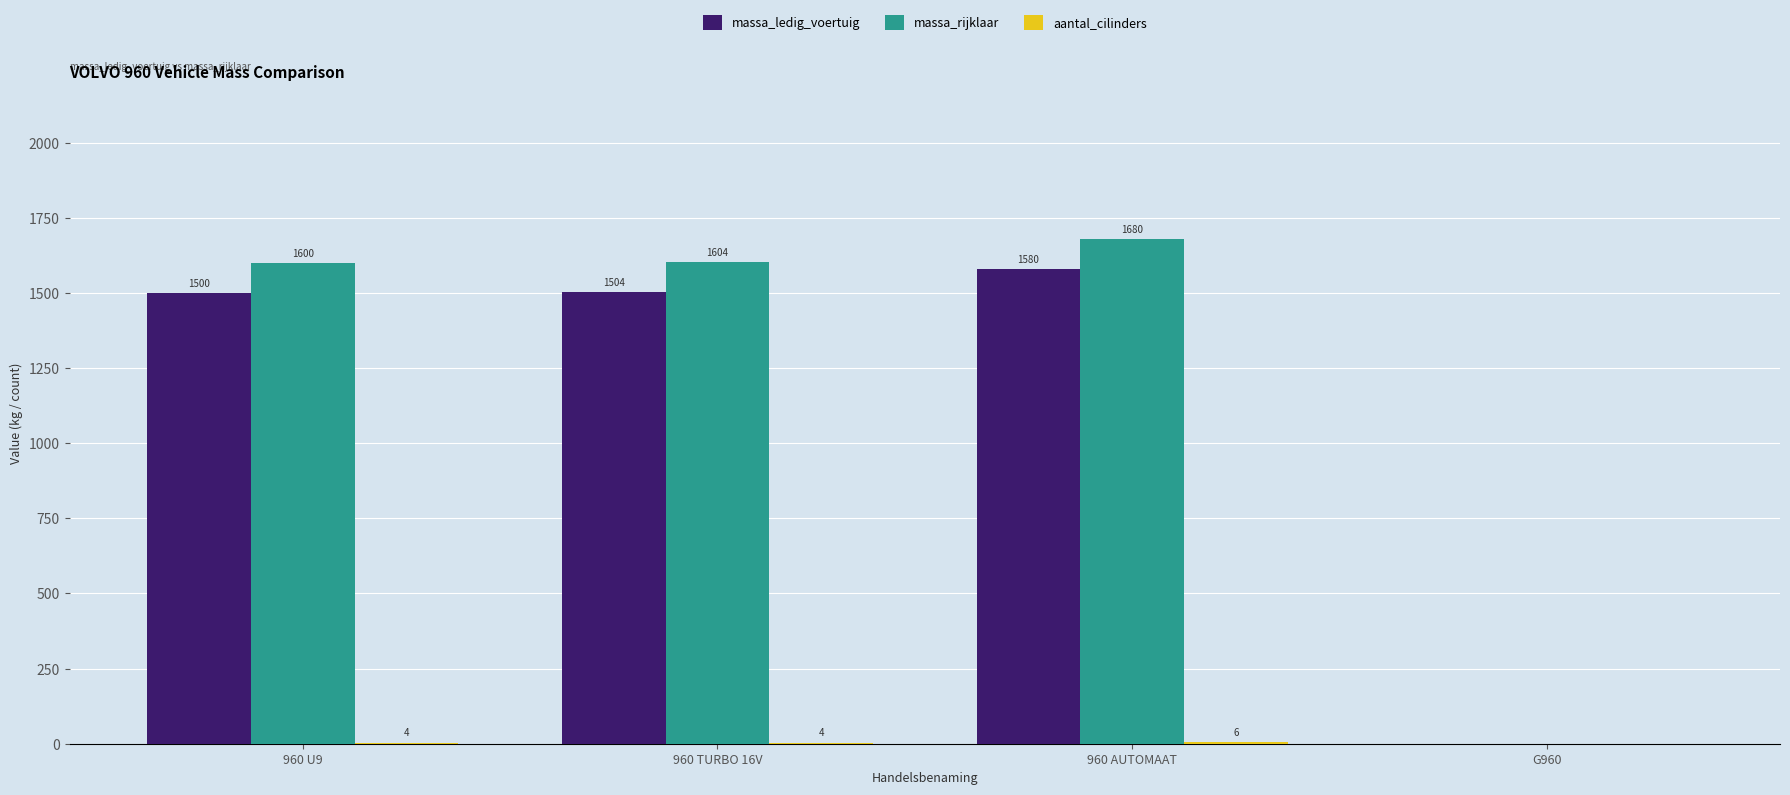

Are the bars grouped side by side (vs. stacked)?

Yes